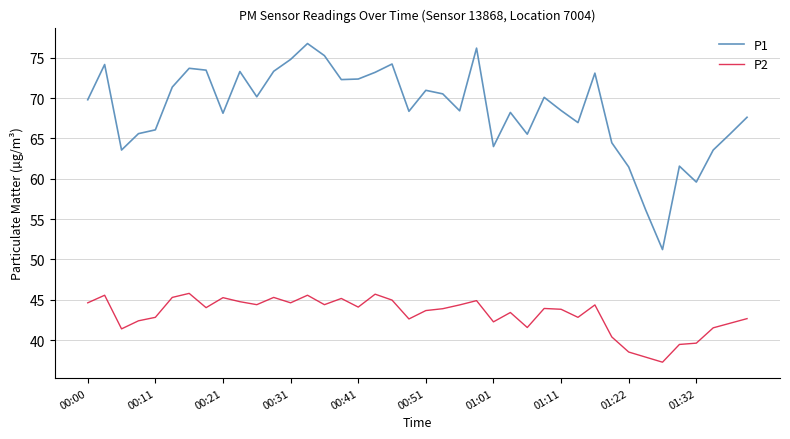

True or false: P1 and P2 cross at least once.

False